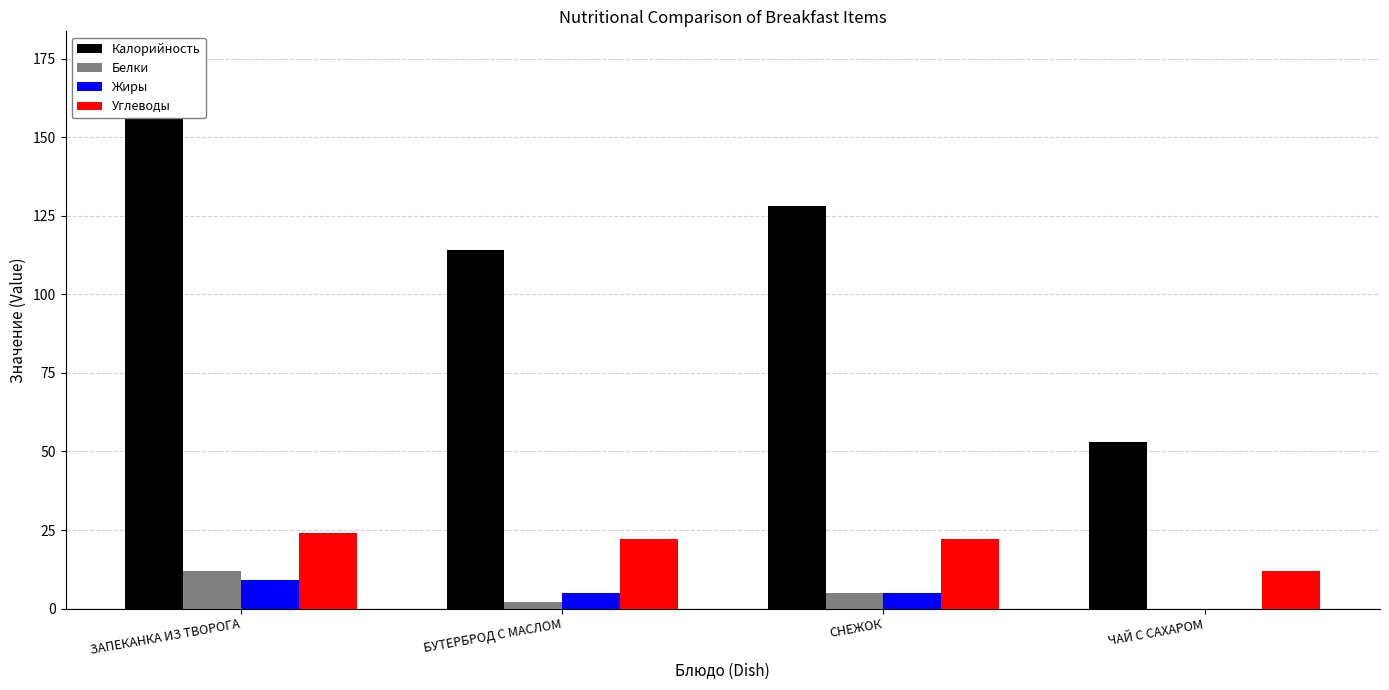

What is the difference between the highest and lowest values at СНЕЖОК?

123